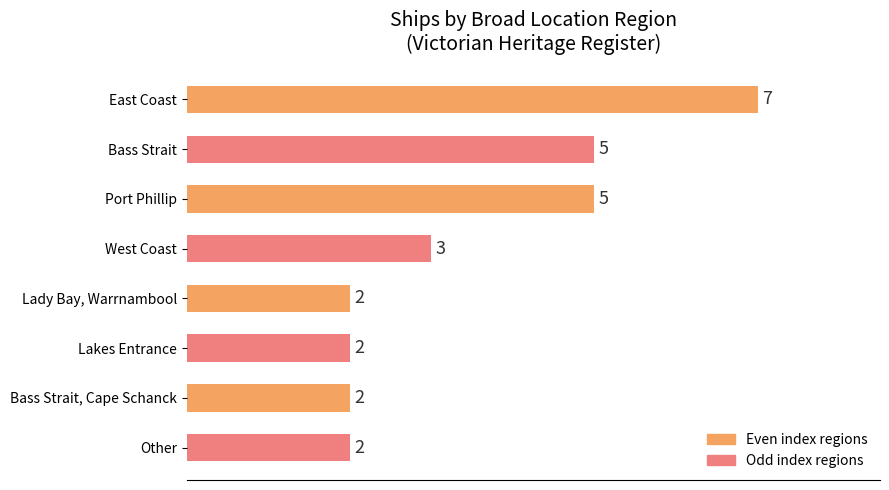

How many values are between 2 and 5?

7